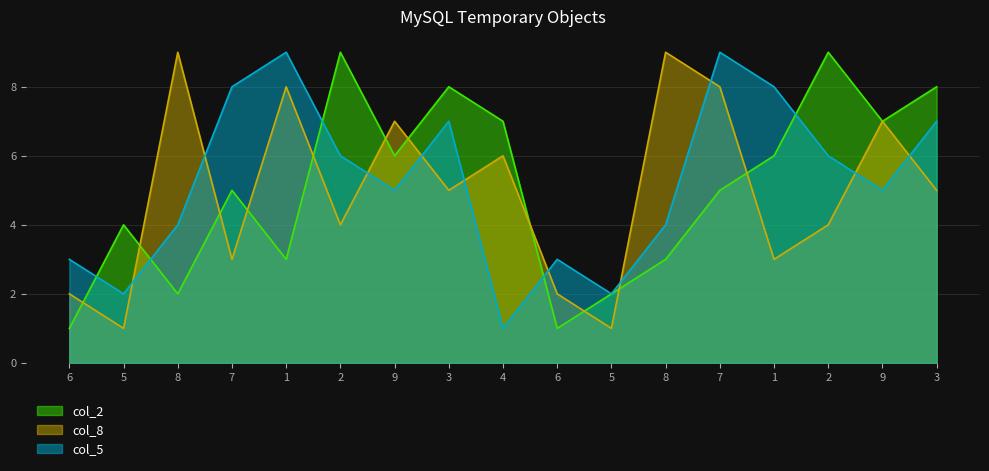

Rank the series at 8 from lowest to highest value.

col_2, col_5, col_8